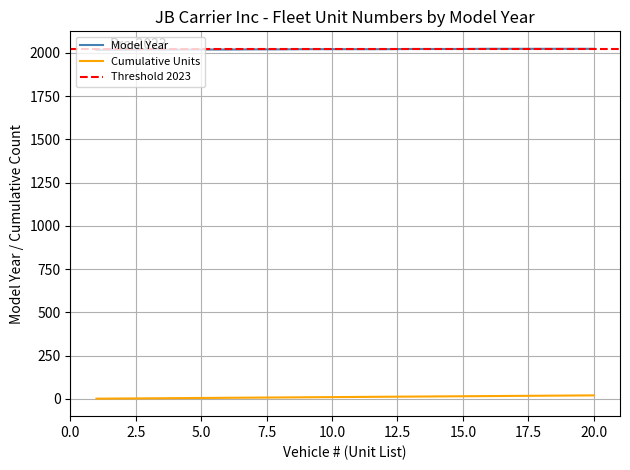

Which has a higher value, 18 or 15?

18